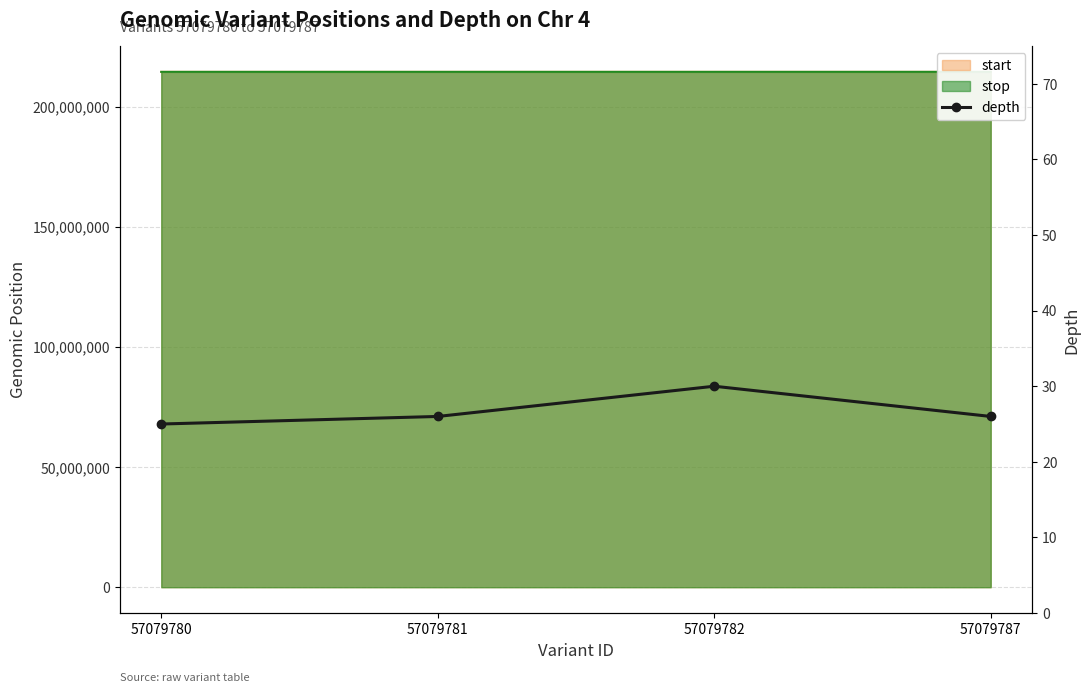

Is it true that the value at 57079782 is 42?

False